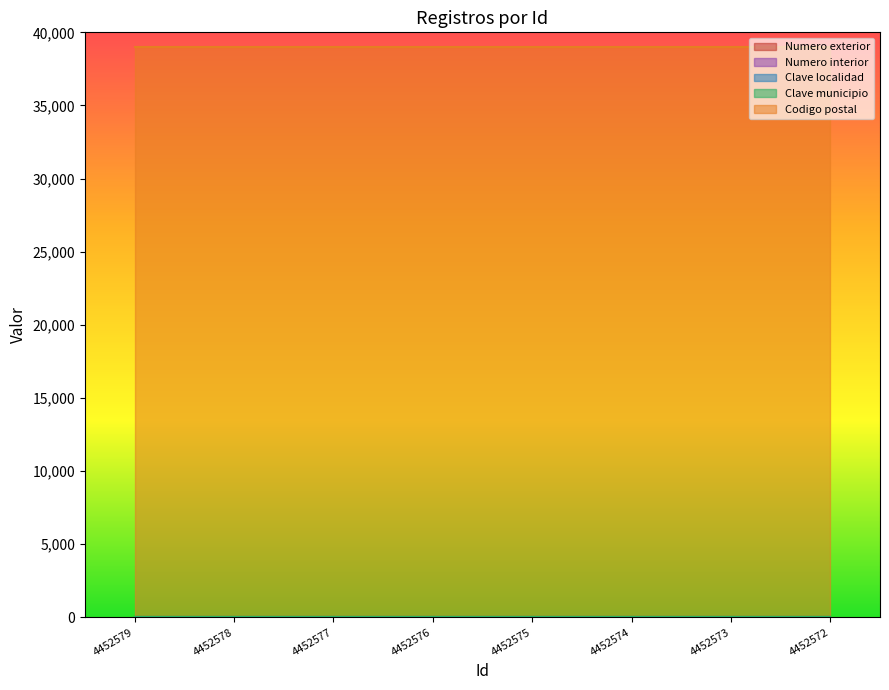

What is the value of the Numero interior point at the 3rd from the left?

2